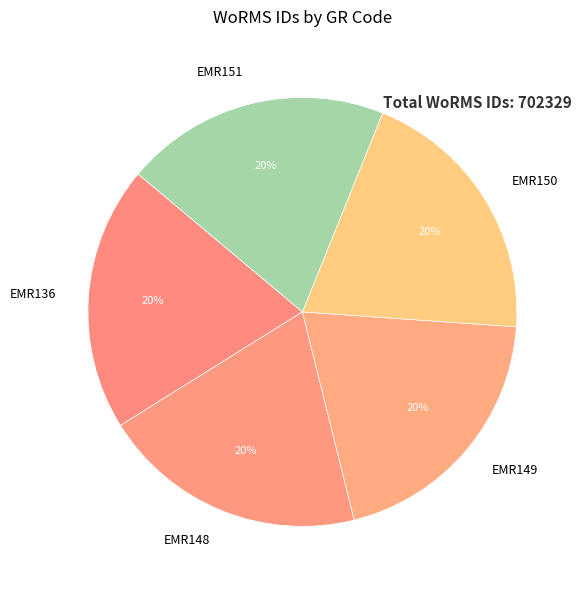

Approximately how many times larger is the value at EMR150 compared to EMR148?

1.0